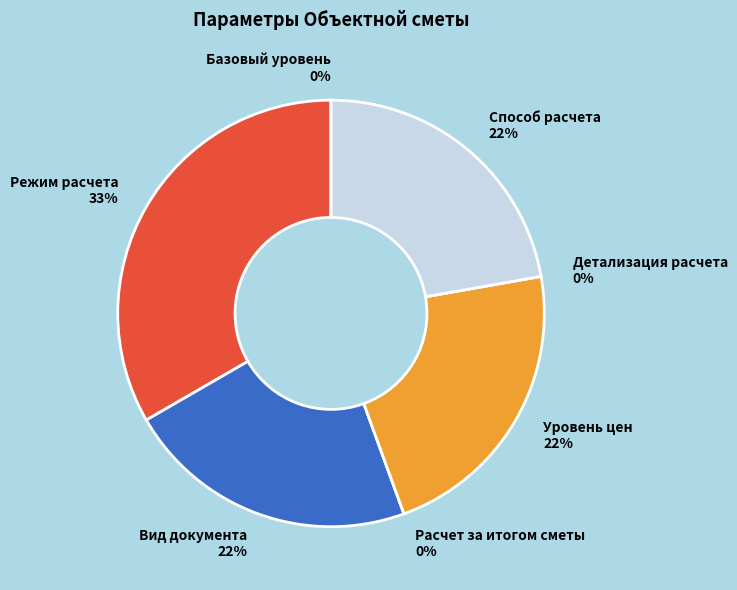

Which category has the biggest portion of the pie?

Режим расчета